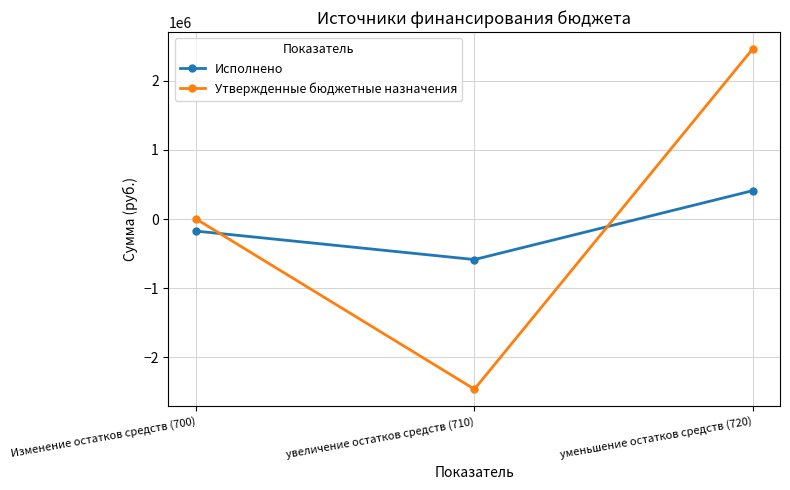

Reading left to right, what are all the values shown in this chart?

Исполнено: Изменение остатков средств (700)=-173480.6	увеличение остатков средств (710)=-584686.6	уменьшение остатков средств (720)=411206.0
Утвержденные бюджетные назначения: Изменение остатков средств (700)=0.0	увеличение остатков средств (710)=-2459033.0	уменьшение остатков средств (720)=2459033.0